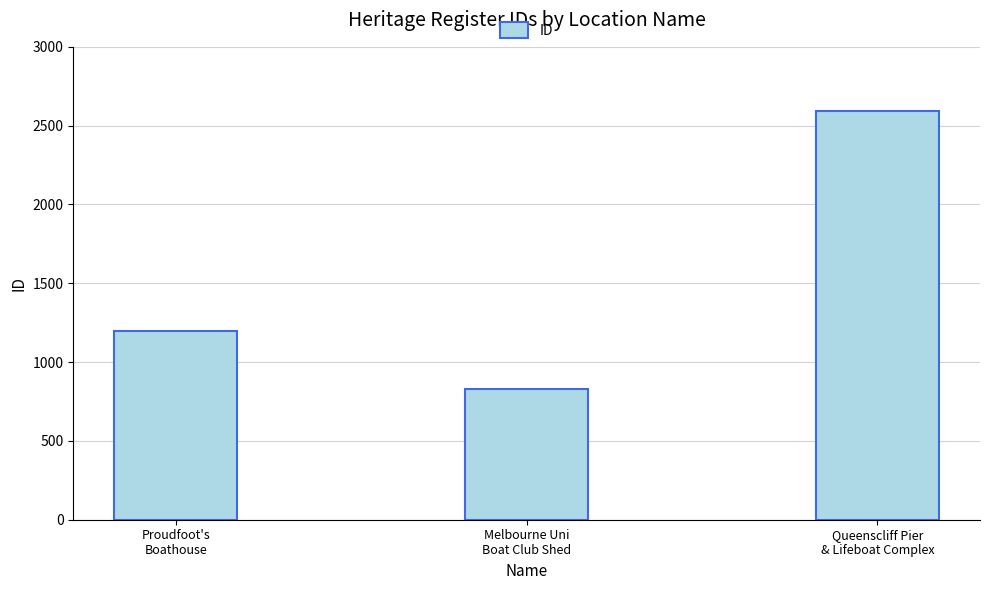

At which category does the chart reach its peak across all series?

Queenscliff Pier
& Lifeboat Complex